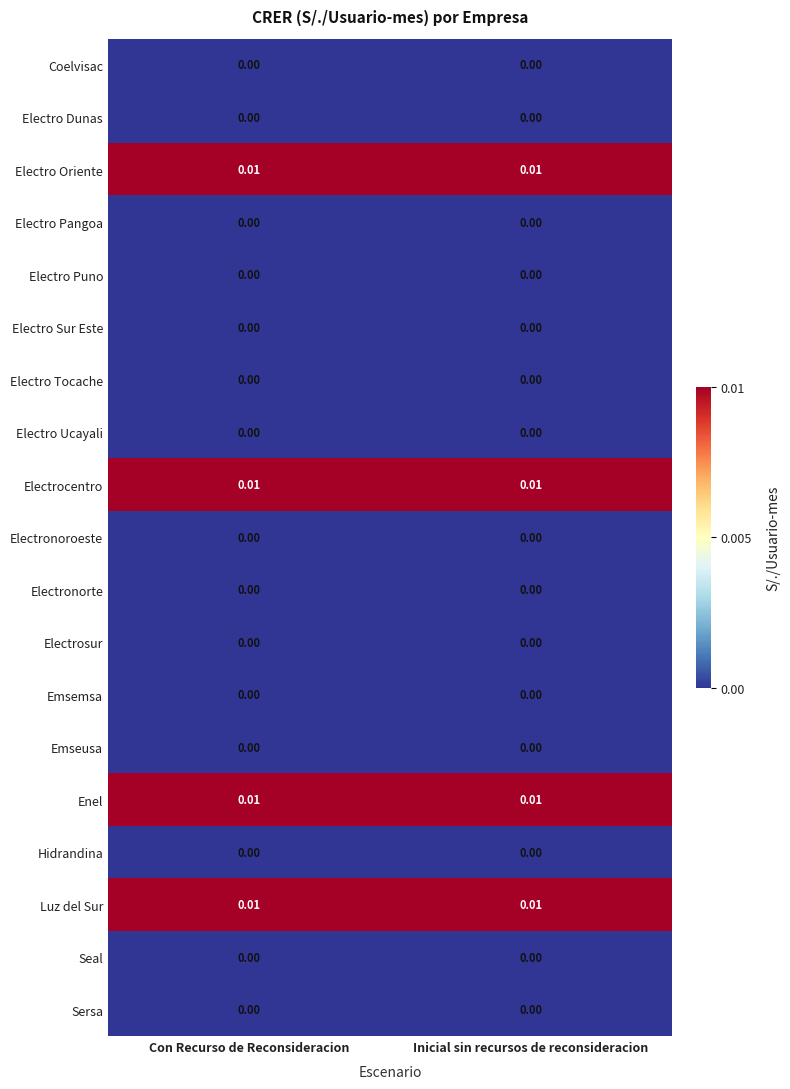

At Inicial sin recursos de reconsideracion, list the series in order from largest to smallest.

Electro Oriente, Electrocentro, Enel, Luz del Sur, Coelvisac, Electro Dunas, Electro Pangoa, Electro Puno, Electro Sur Este, Electro Tocache, Electro Ucayali, Electronoroeste, Electronorte, Electrosur, Emsemsa, Emseusa, Hidrandina, Seal, Sersa